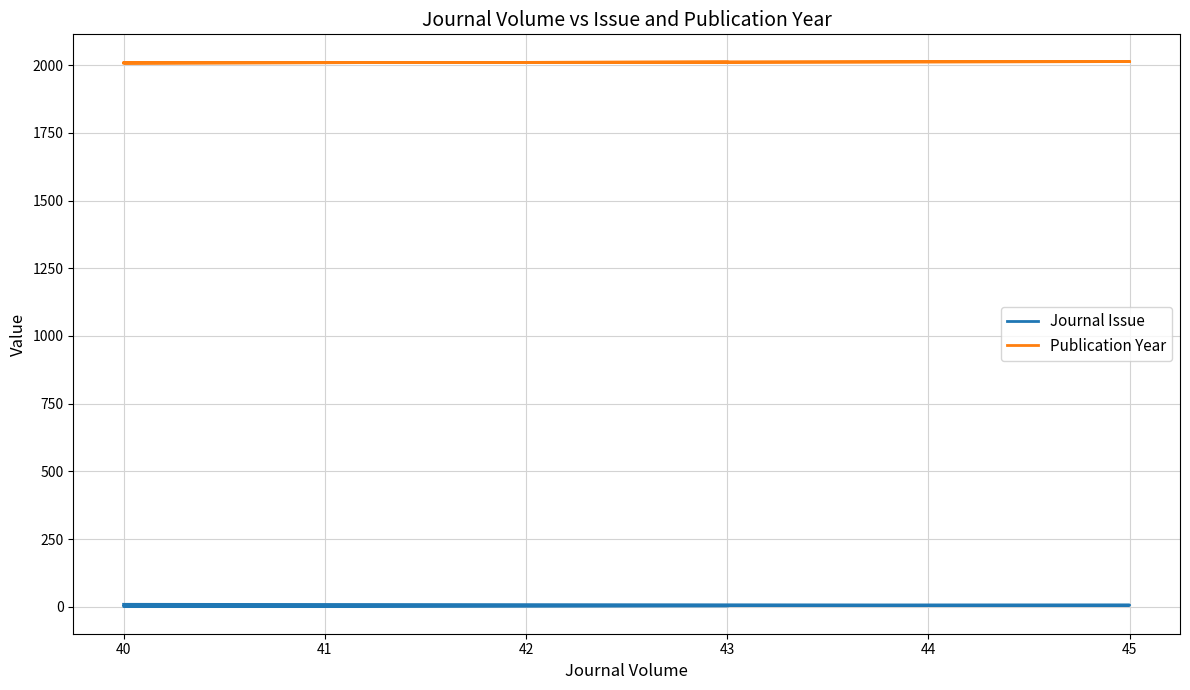

At which category is the sum across all series the highest?

45